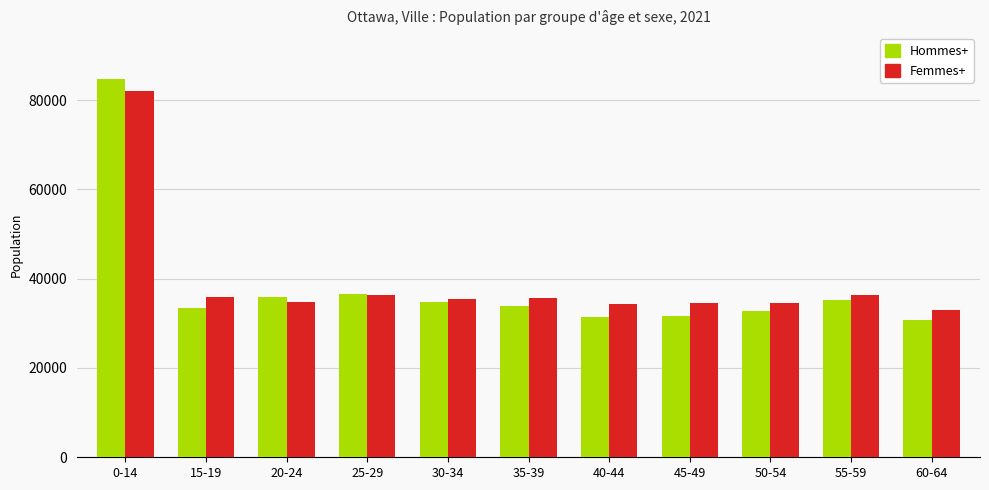

The Hommes+ series shows 84820 at 0-14. True or false?

True